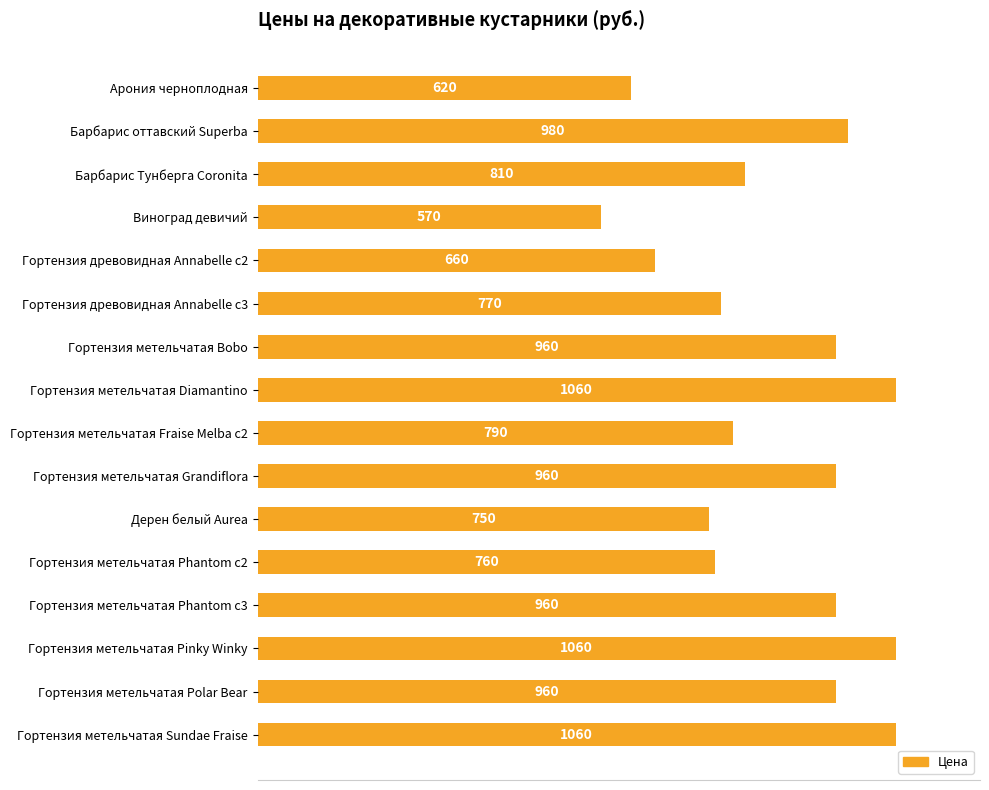

Which category has the lowest value across all series?

Виноград девичий